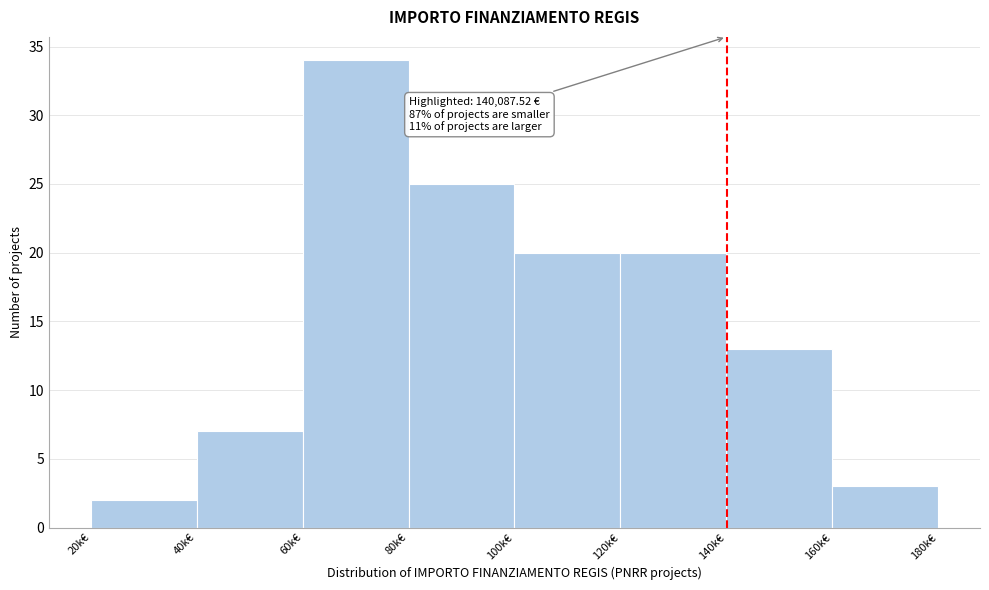

Reading left to right, extract all data points from this chart.

20k€=2	40k€=7	60k€=34	80k€=25	100k€=20	120k€=20	140k€=13	160k€=3